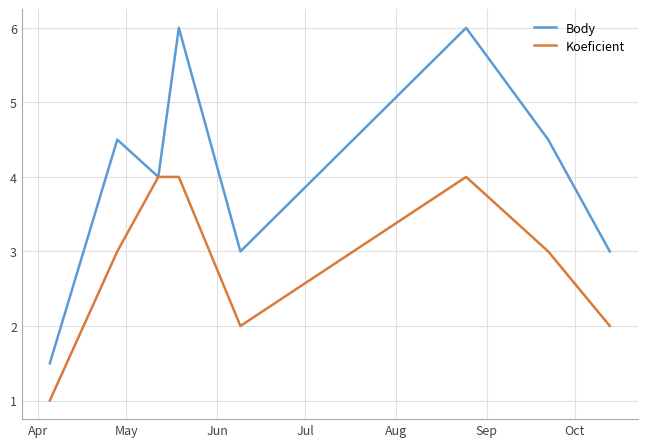

What is the maximum value for Body?

6.0